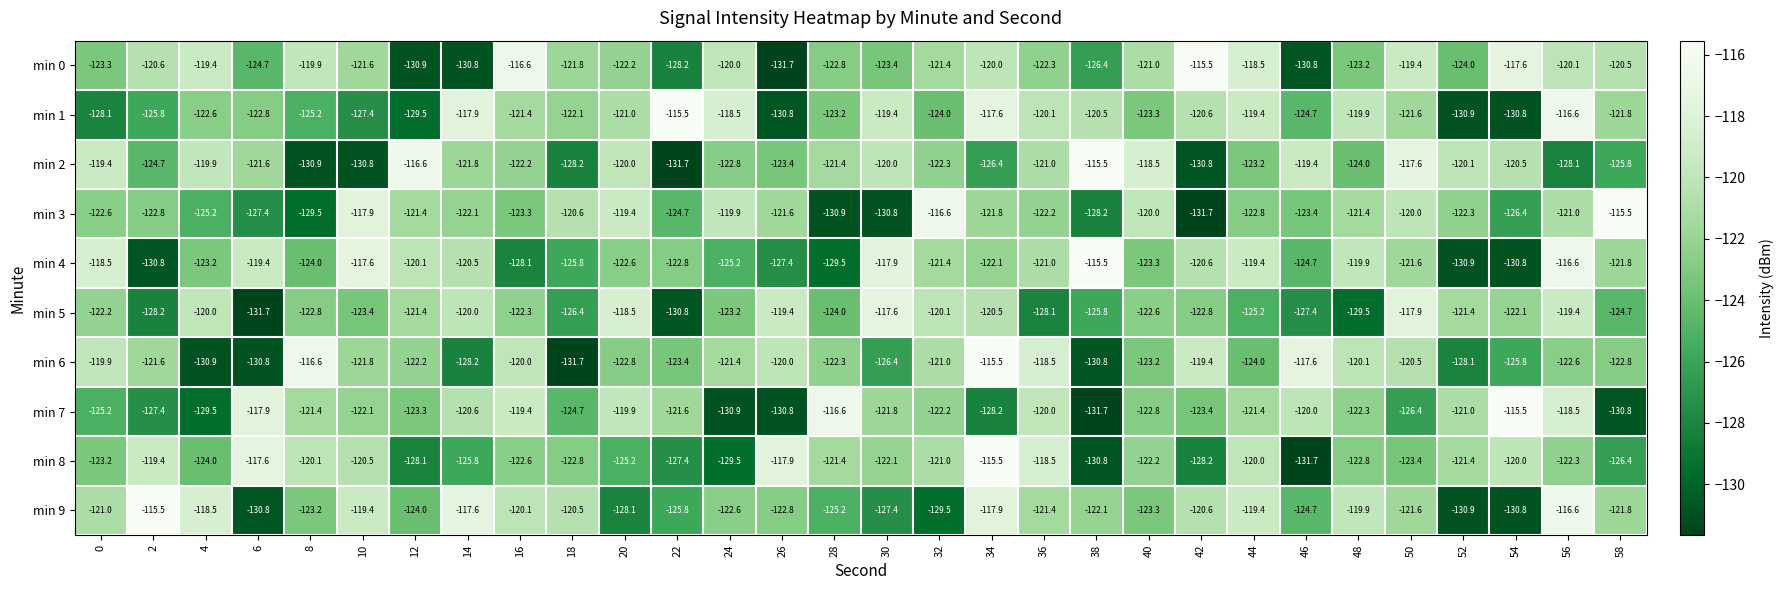

At how many categories does at least one series exceed -130?

30